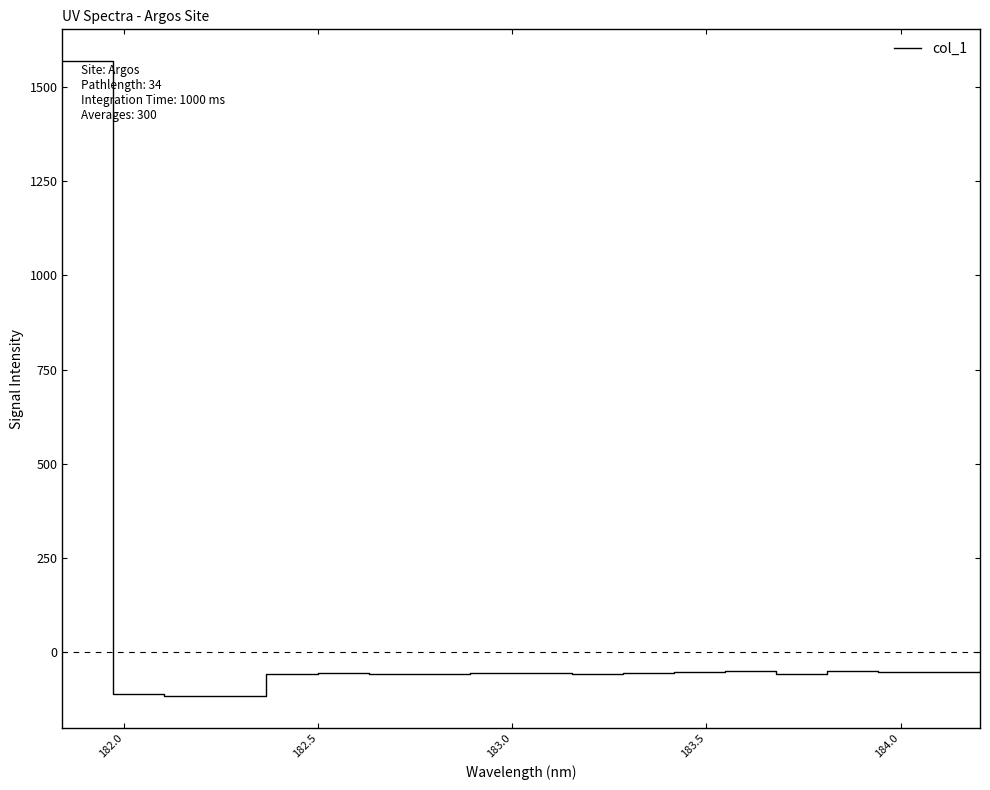

What is the difference between the maximum and minimum values?

1684.0